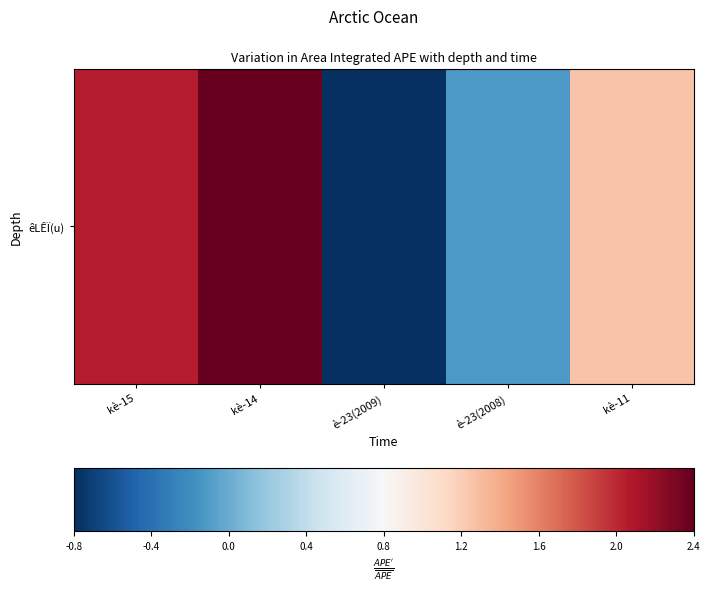

At which label does the data first exceed 1?

kè-15